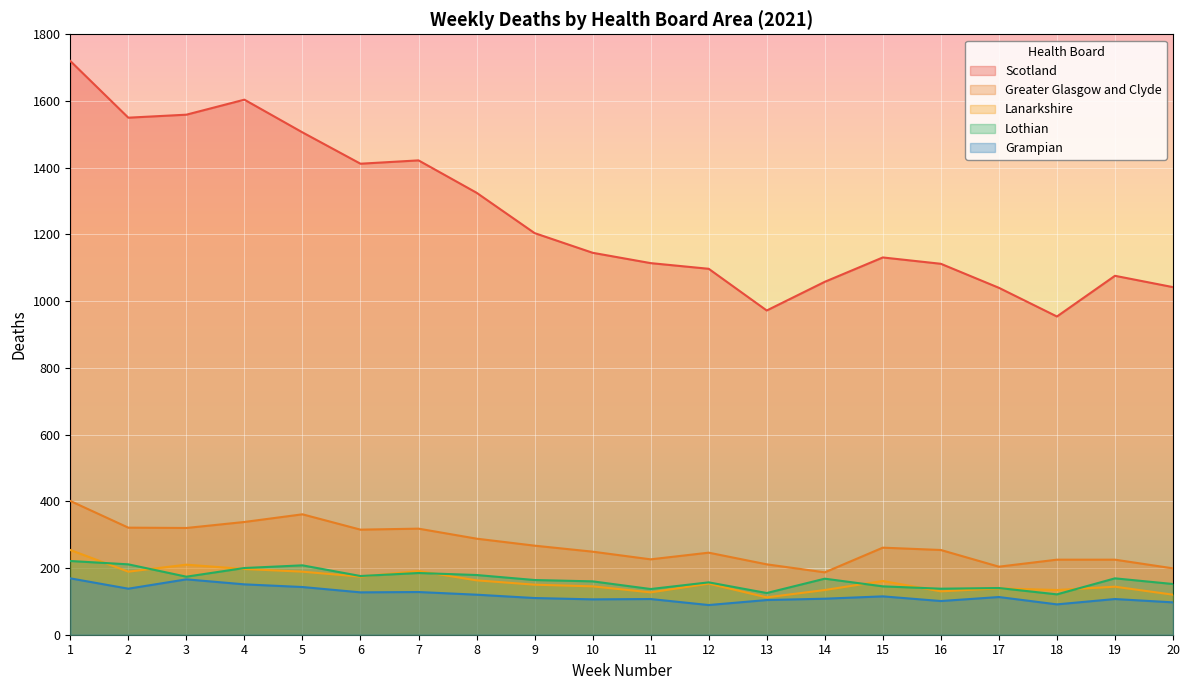

What is the spread (max minus min) of values at 8?

1205